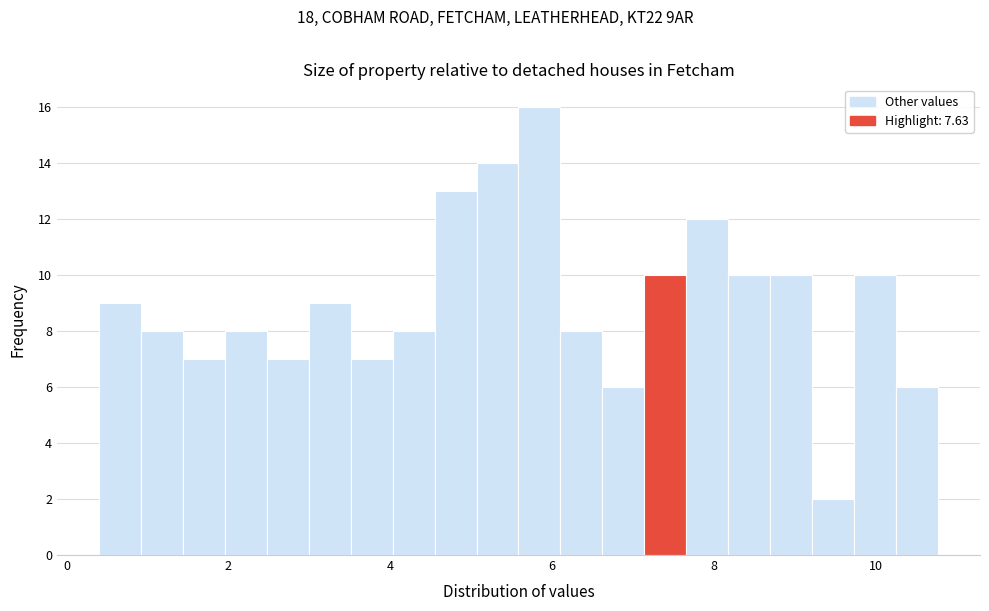

Around what value on the x-axis is the tallest bar? Give the approximate position of its centre, as read against the axis.

5.8